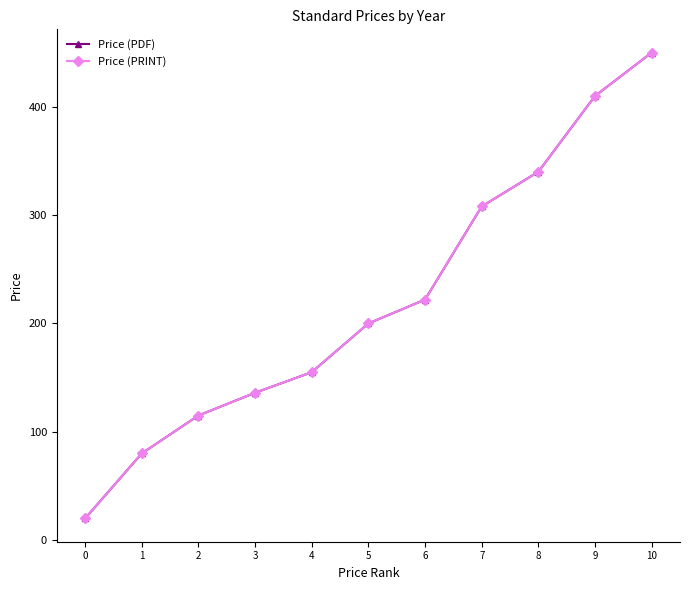

The Price (PRINT) series shows 100 at 4. True or false?

False